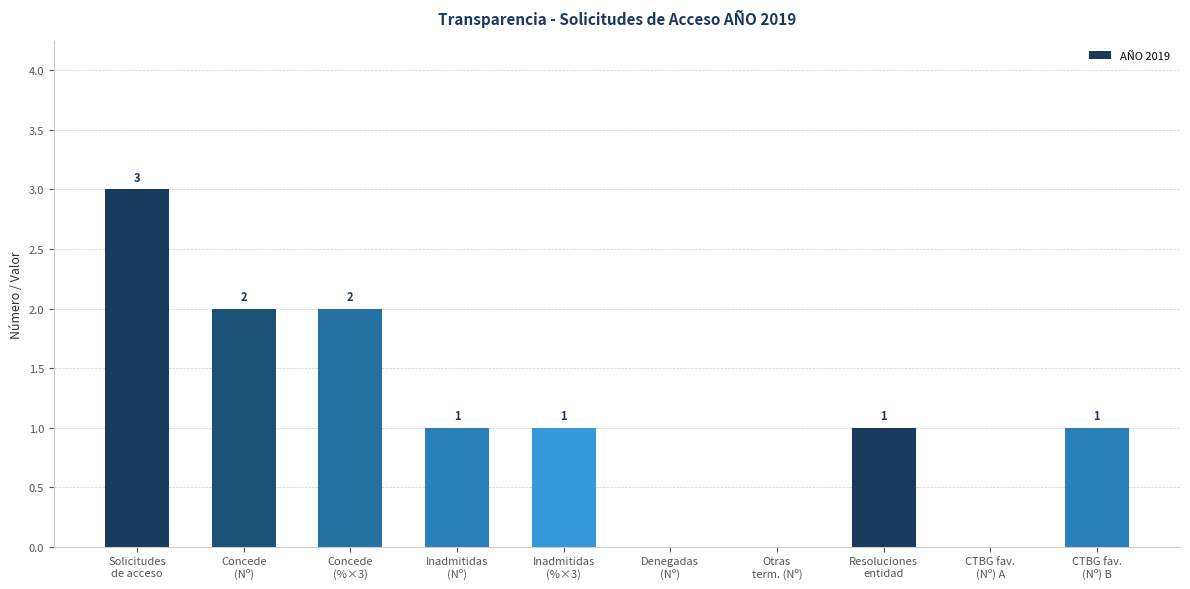

Reading left to right, what are all the values shown in this chart?

Solicitudes
de acceso=3	Concede
(Nº)=2	Concede
(%×3)=2	Inadmitidas
(Nº)=1	Inadmitidas
(%×3)=1	Denegadas
(Nº)=0	Otras
term. (Nº)=0	Resoluciones
entidad=1	CTBG fav.
(Nº) A=0	CTBG fav.
(Nº) B=1